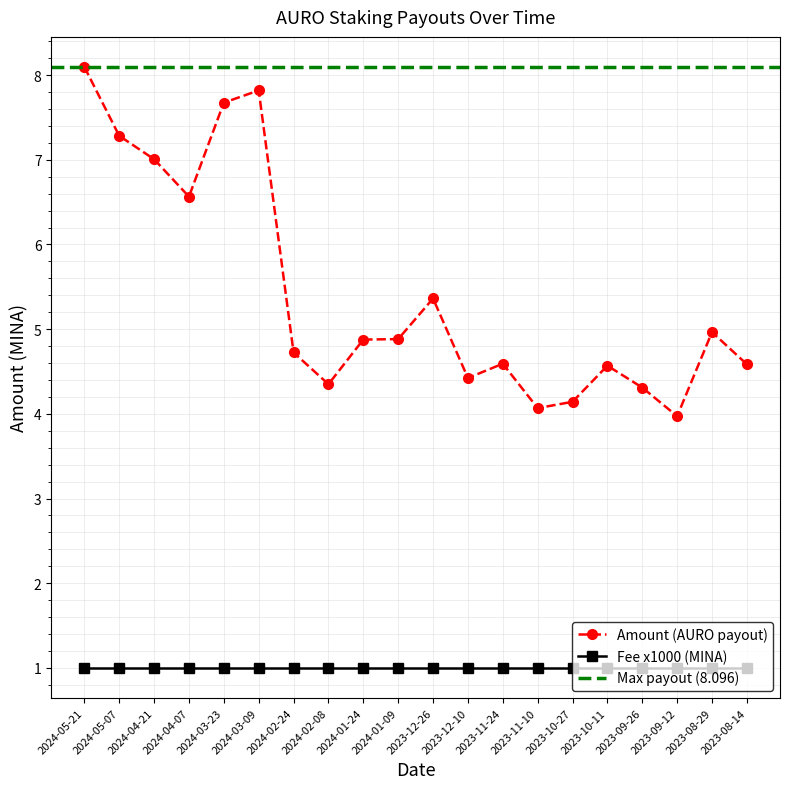

Reading left to right, list all the values displayed in this chart.

2024-05-21=8.1	2024-05-07=7.3	2024-04-21=7.0	2024-04-07=6.6	2024-03-23=7.7	2024-03-09=7.8	2024-02-24=4.7	2024-02-08=4.3	2024-01-24=4.9	2024-01-09=4.9	2023-12-26=5.4	2023-12-10=4.4	2023-11-24=4.6	2023-11-10=4.1	2023-10-27=4.1	2023-10-11=4.6	2023-09-26=4.3	2023-09-12=4.0	2023-08-29=5.0	2023-08-14=4.6